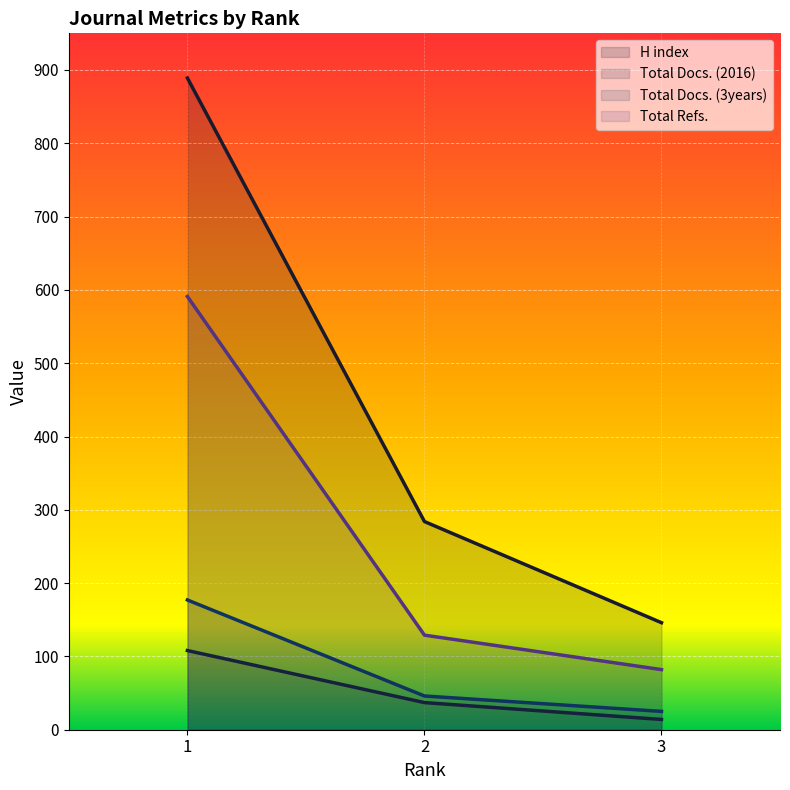

What are all the series names shown in the legend?

H index, Total Docs. (2016), Total Docs. (3years), Total Refs.